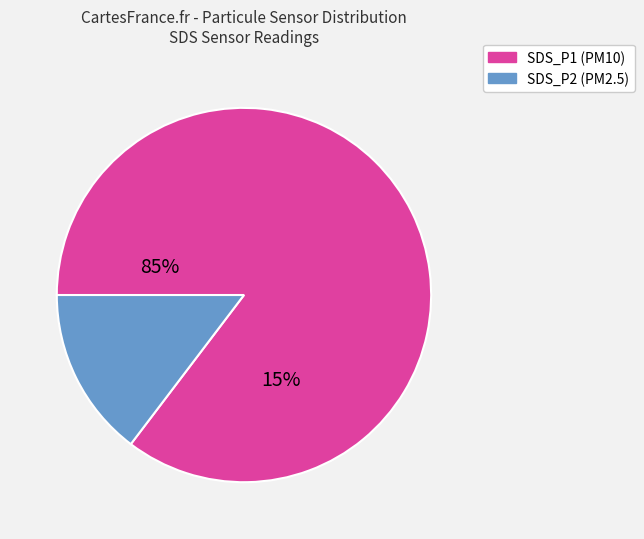

What is the change in value from SDS_P1 to SDS_P2?

-7.8